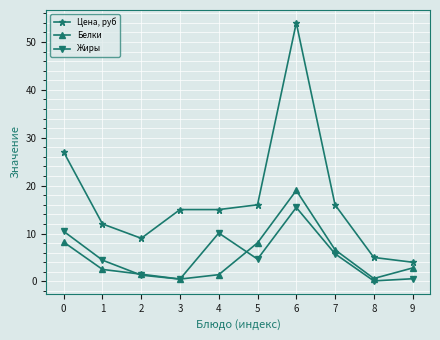

What are all the series names shown in the legend?

Цена, руб, Белки, Жиры